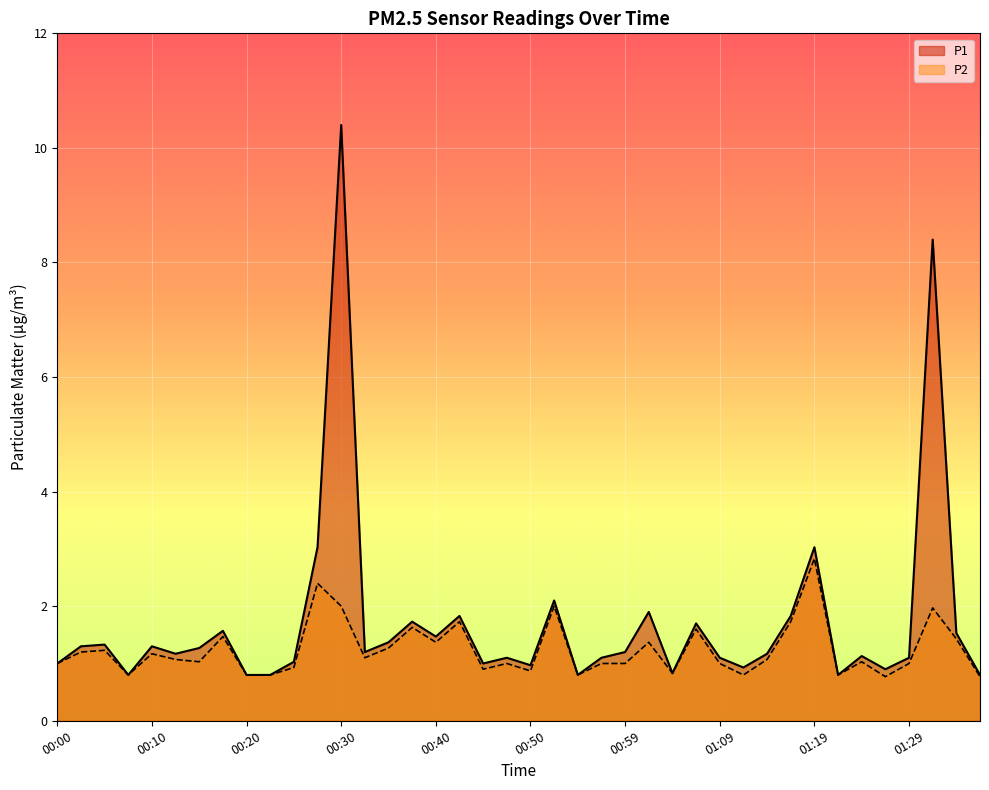

Rank the series by their maximum value, from lowest to highest.

P2, P1